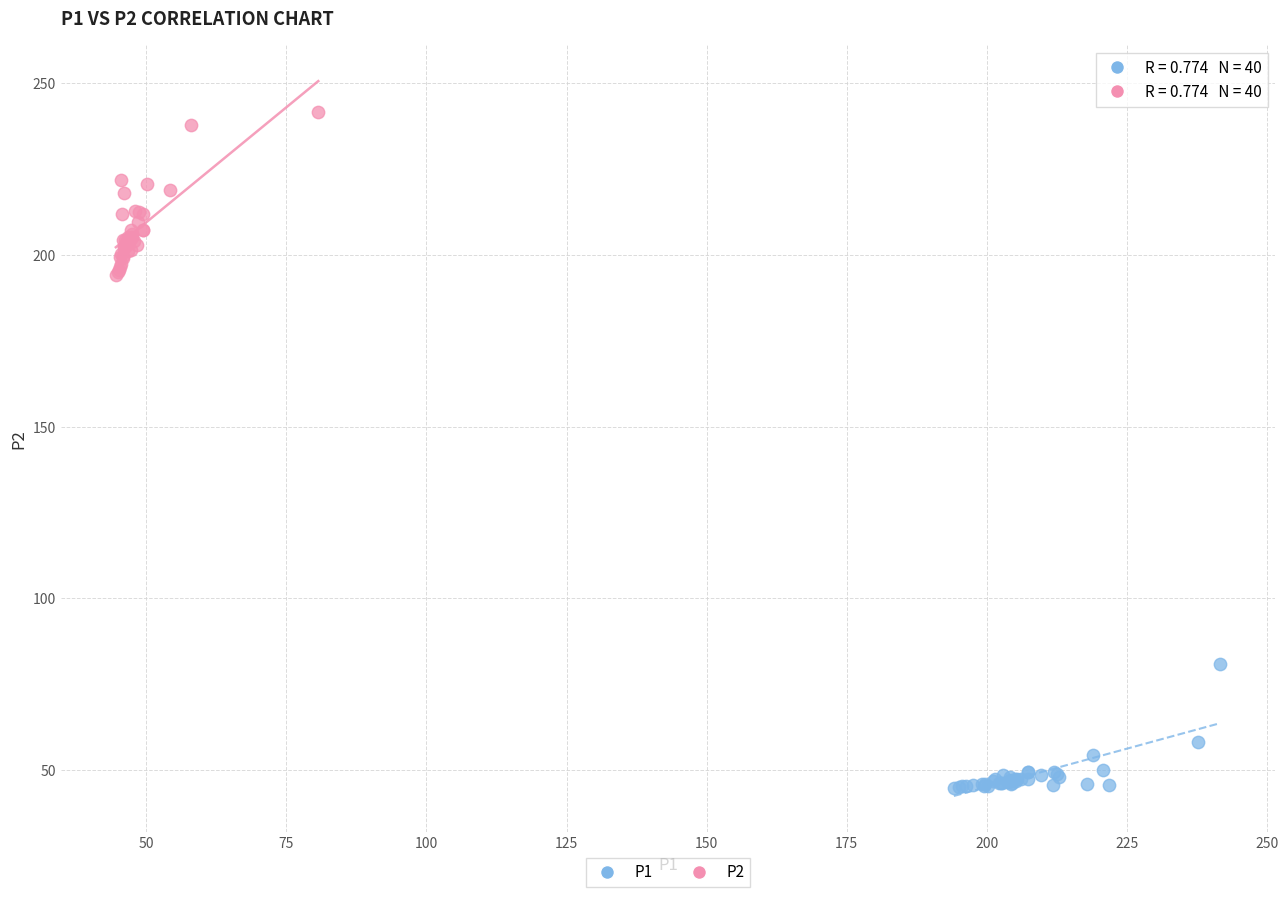

Which series contains the lowest Y value?

P1